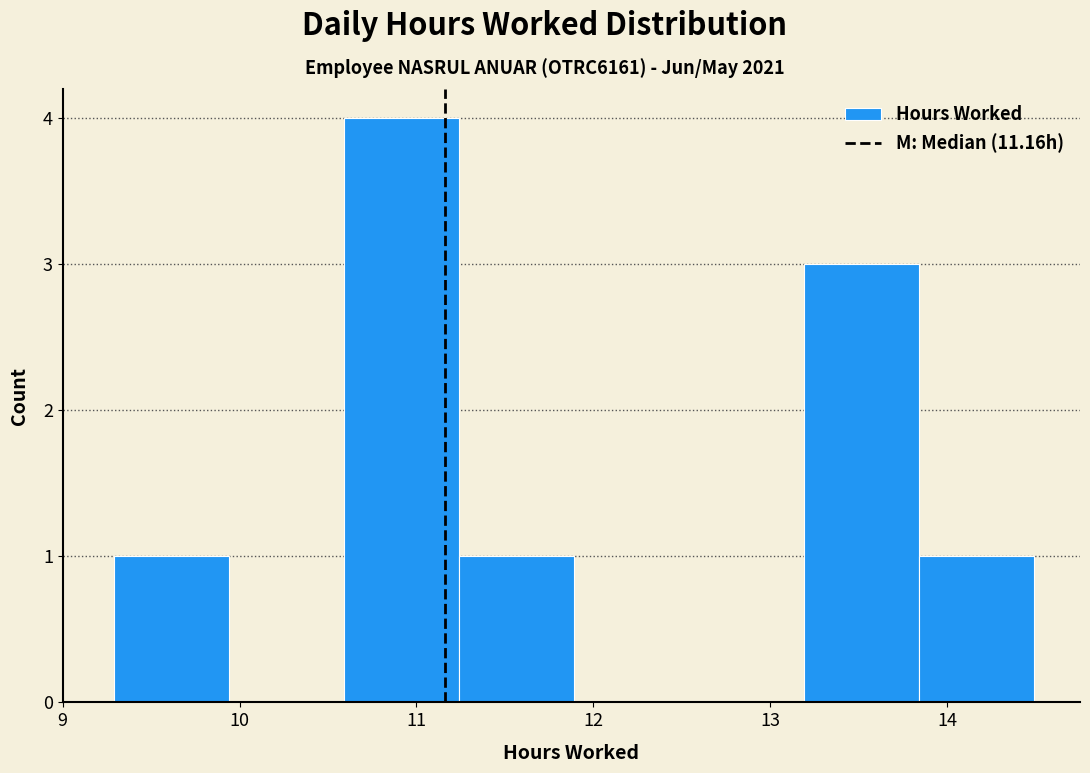

Reading left to right, transcribe this chart: for each bar, give the range it covers on the x-axis and its height. Neither the bar edges nor the heights are printed on the chart, so give them approximately, as read against the axes.

9.29 to 9.94: 1
9.94 to 10.59: 0
10.59 to 11.24: 4
11.24 to 11.89: 1
11.89 to 12.54: 0
12.54 to 13.19: 0
13.19 to 13.84: 3
13.84 to 14.49: 1